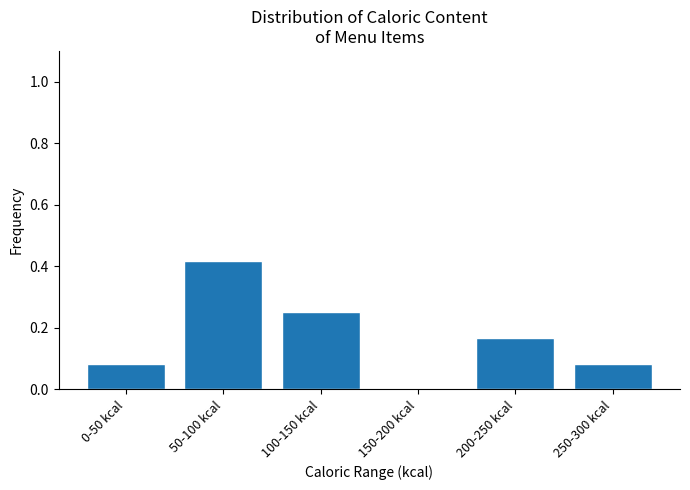

Which label corresponds to the largest value in the chart?

50-100 kcal